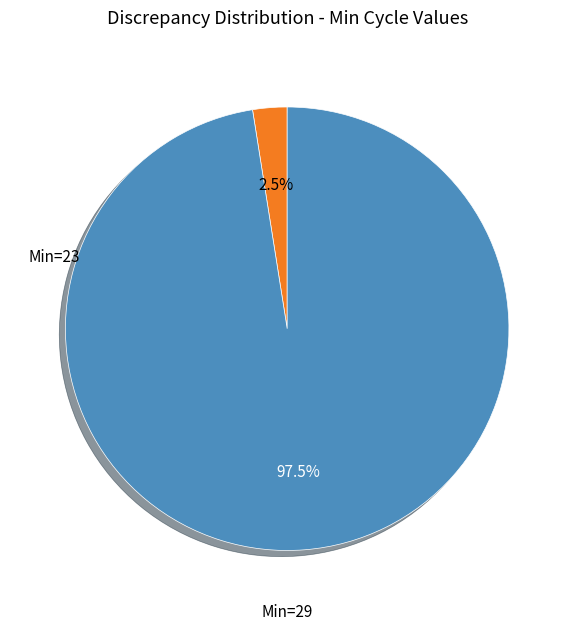

Is there any slice that represents more than half of the pie?

Yes